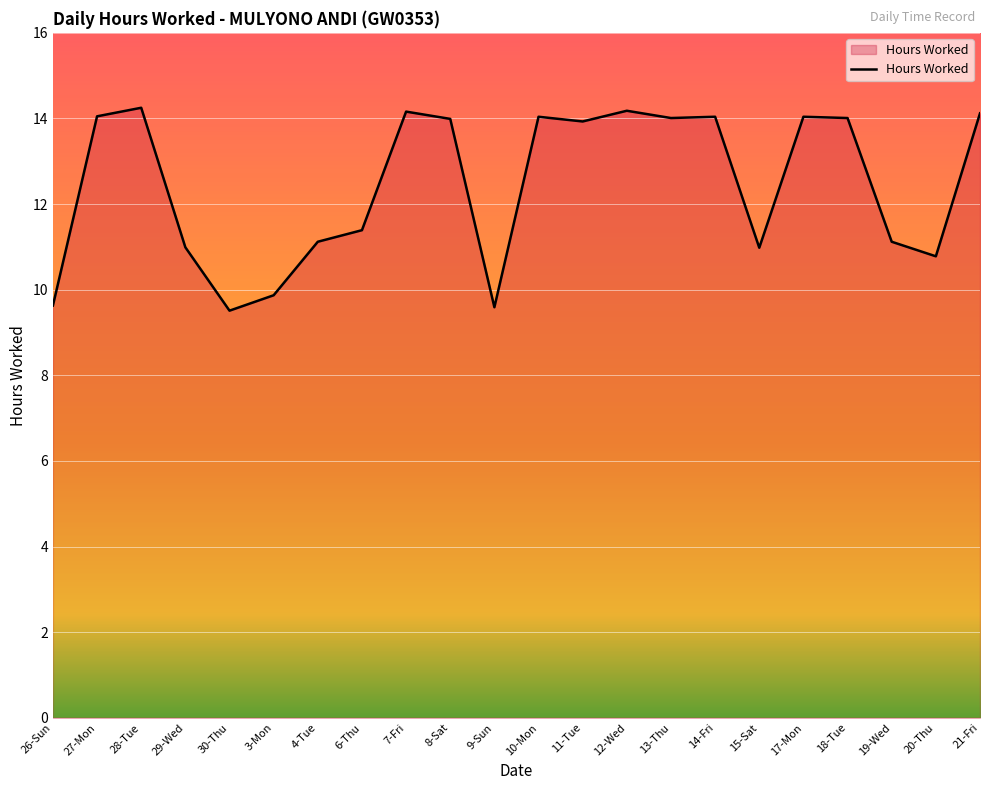

What is the average value?

12.4